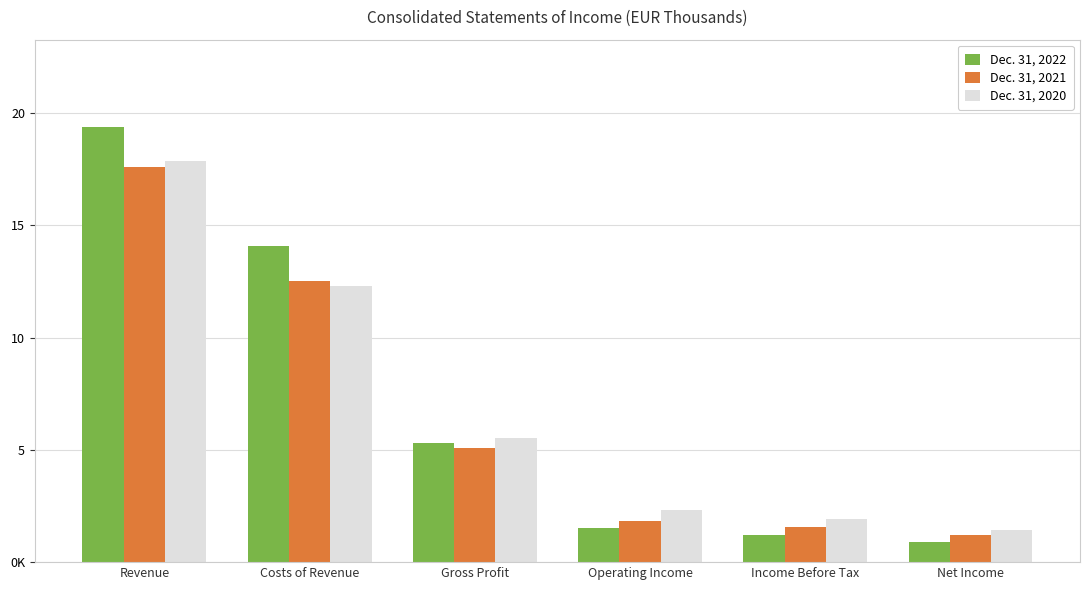

What is the average value of the Dec. 31, 2020 series?

6899126